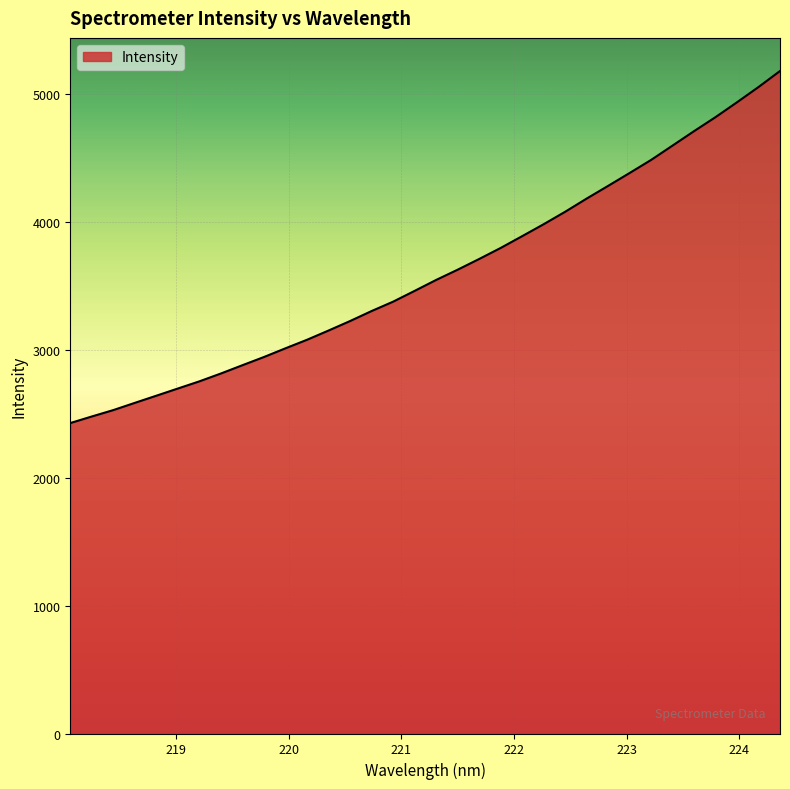

What is the greatest value displayed?

5178.1